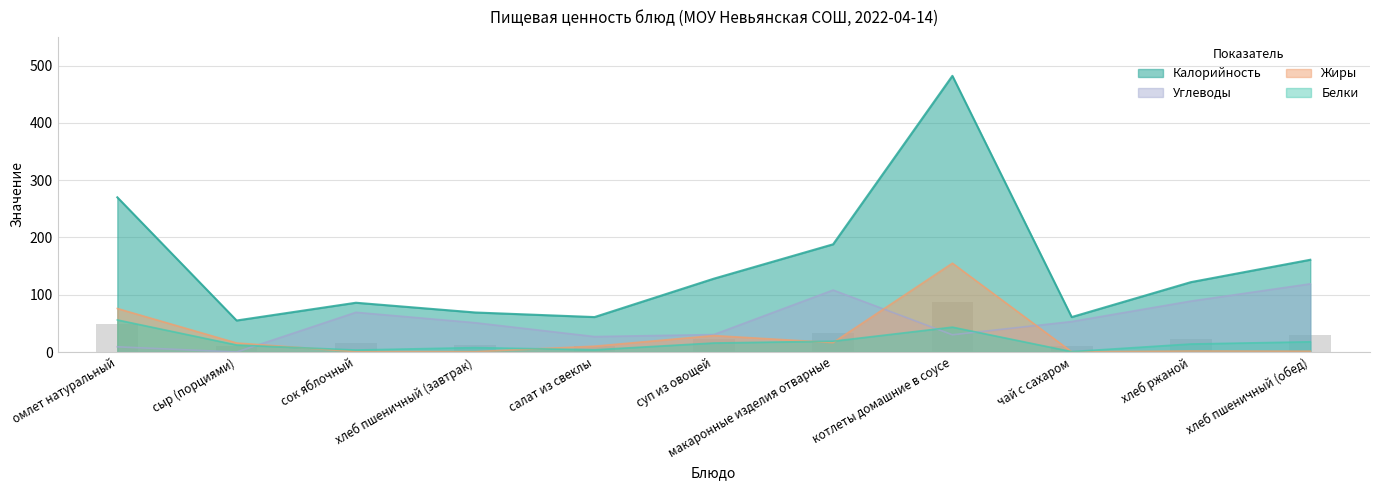

Which has a higher value, омлет натуральный or суп из овощей?

омлет натуральный